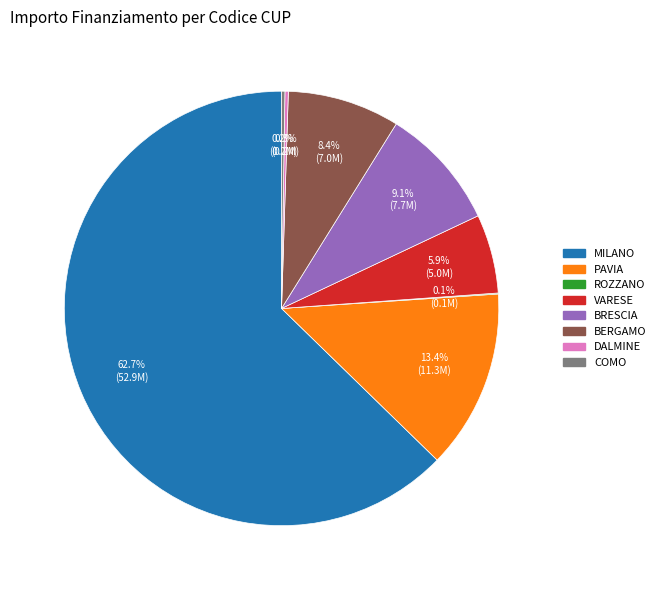

Does any single category account for the majority?

Yes